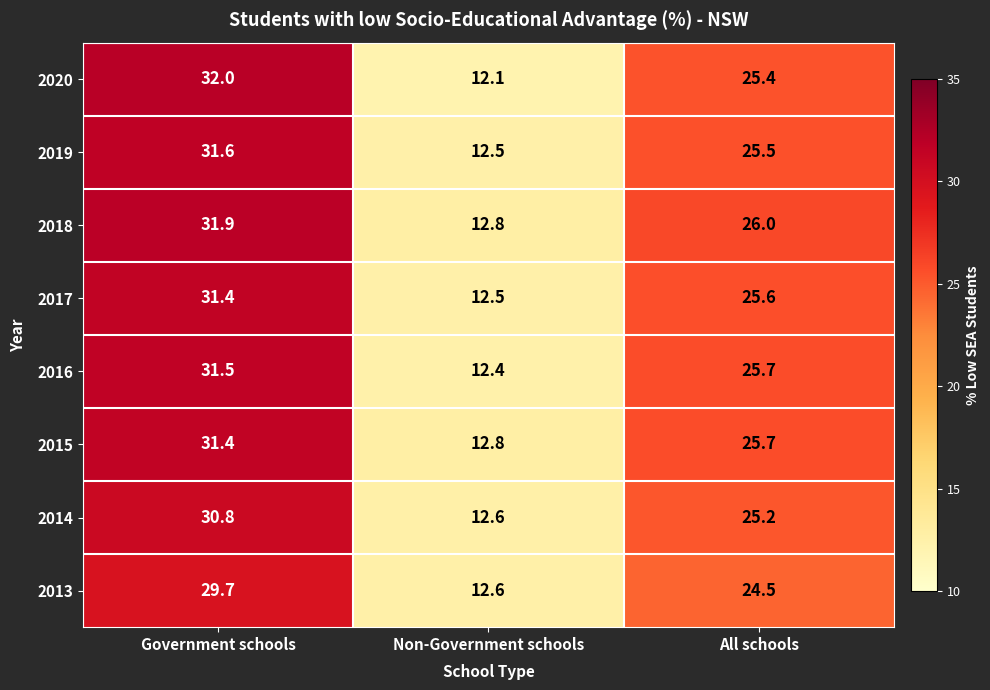

Count the number of categories in the chart.

3